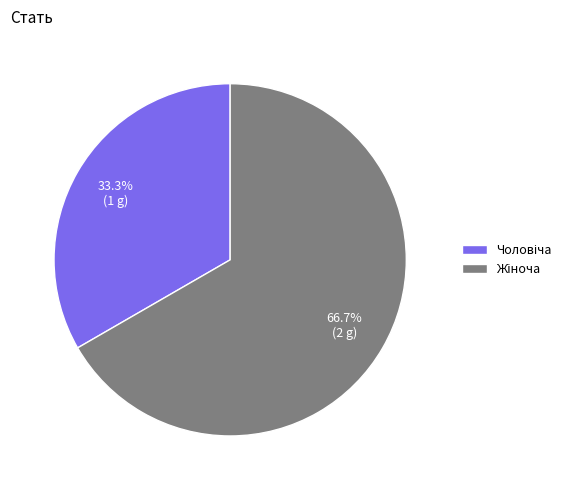

Count the number of slices in the pie.

2